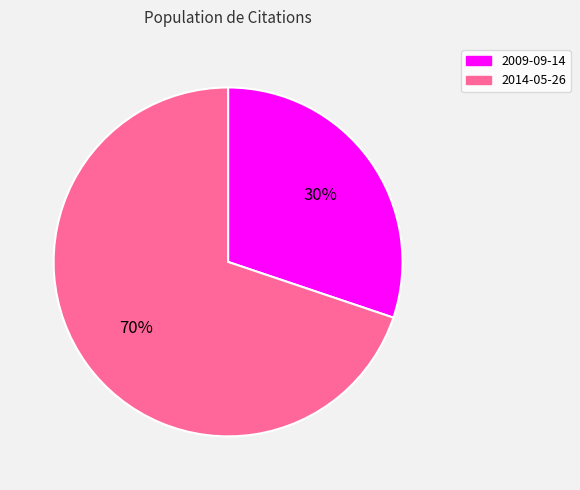

To the nearest percent, what is the difference between the largest and smallest slice percentages?

40%